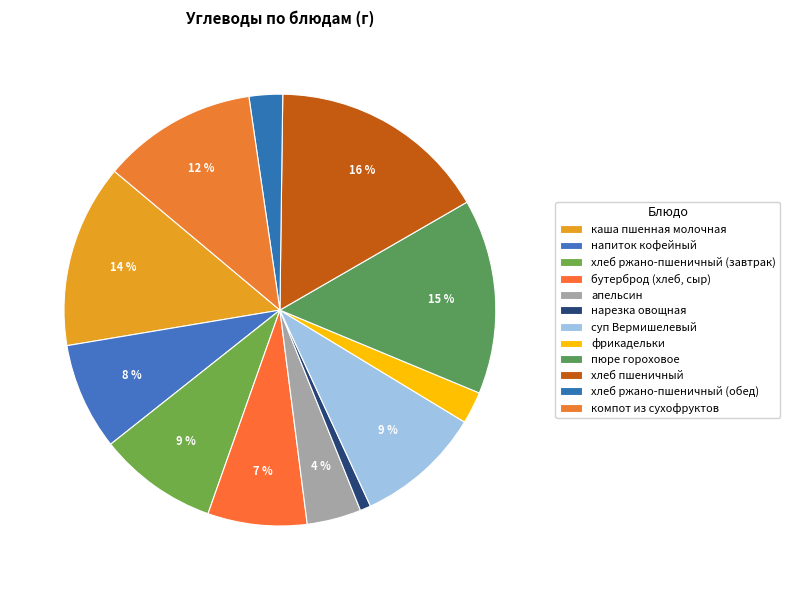

How many slices are in this pie chart?

12